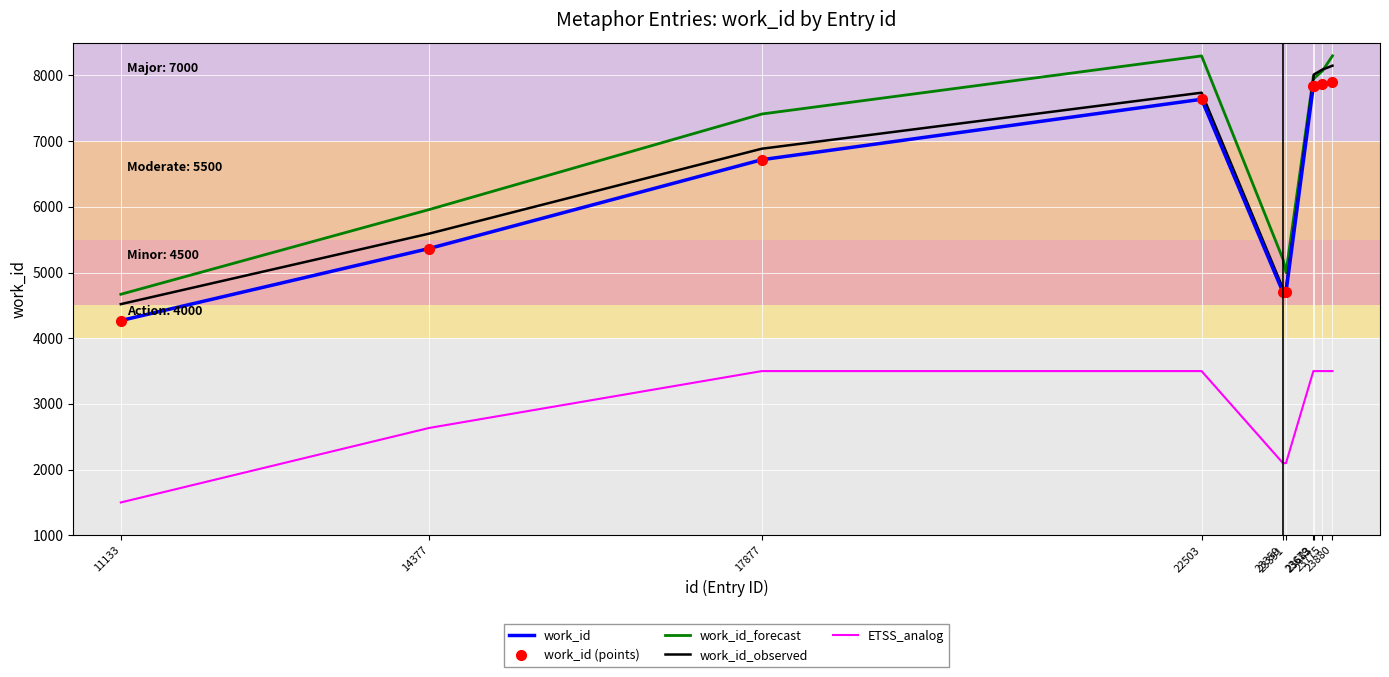

Is this an area chart (filled region under the line)?

No